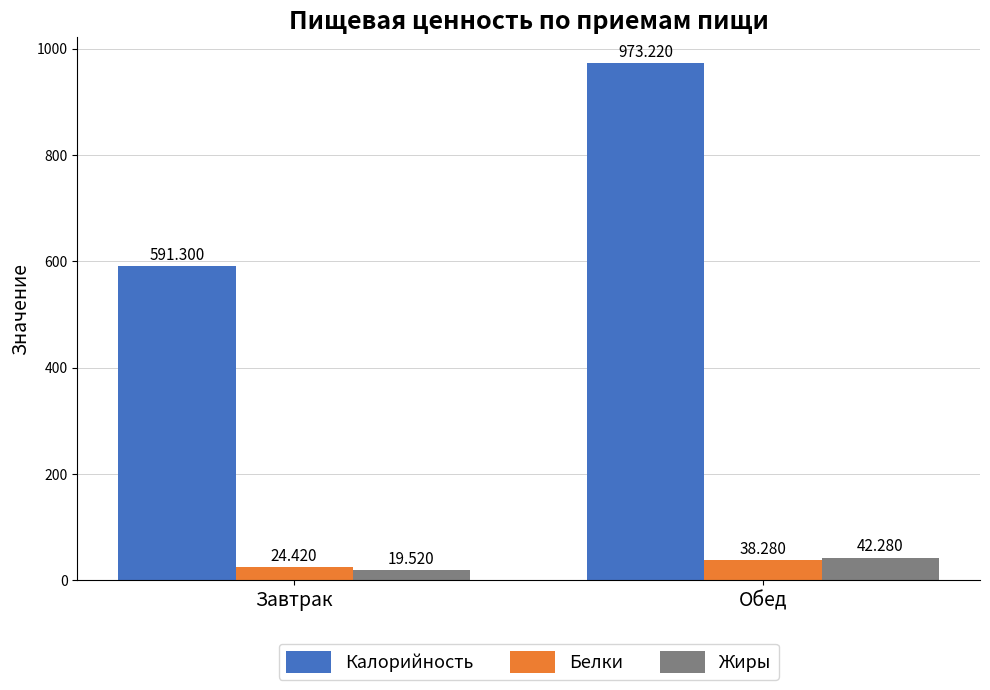

Rank the series by their maximum value, from highest to lowest.

Калорийность, Жиры, Белки